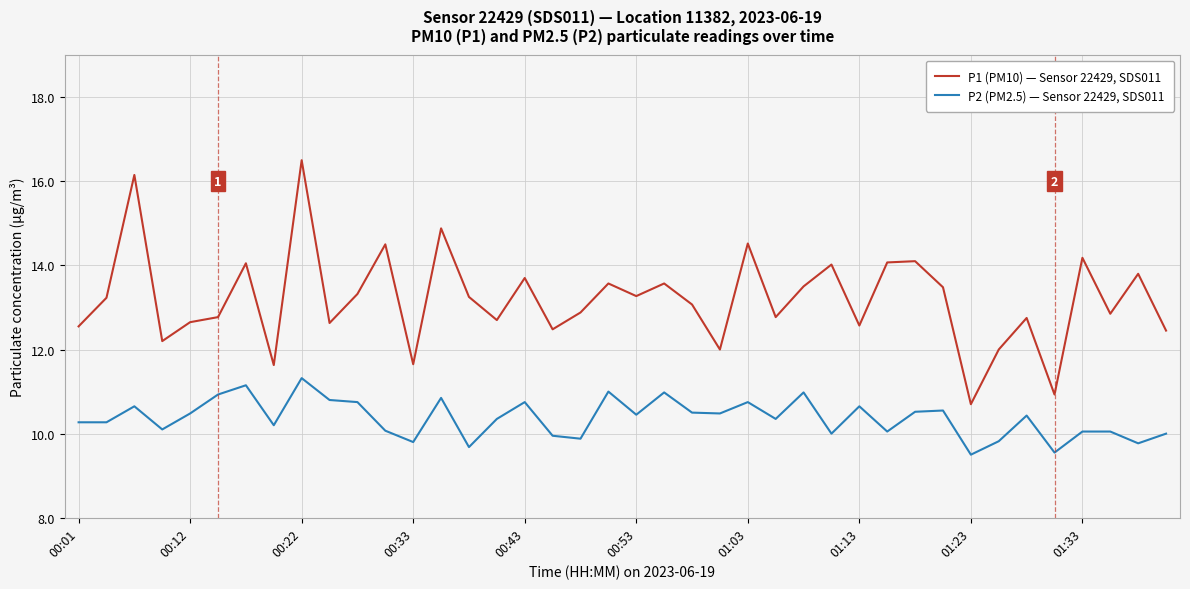

True or false: P2 (PM2.5) — Sensor 22429, SDS011 and P1 (PM10) — Sensor 22429, SDS011 intersect in this chart.

False